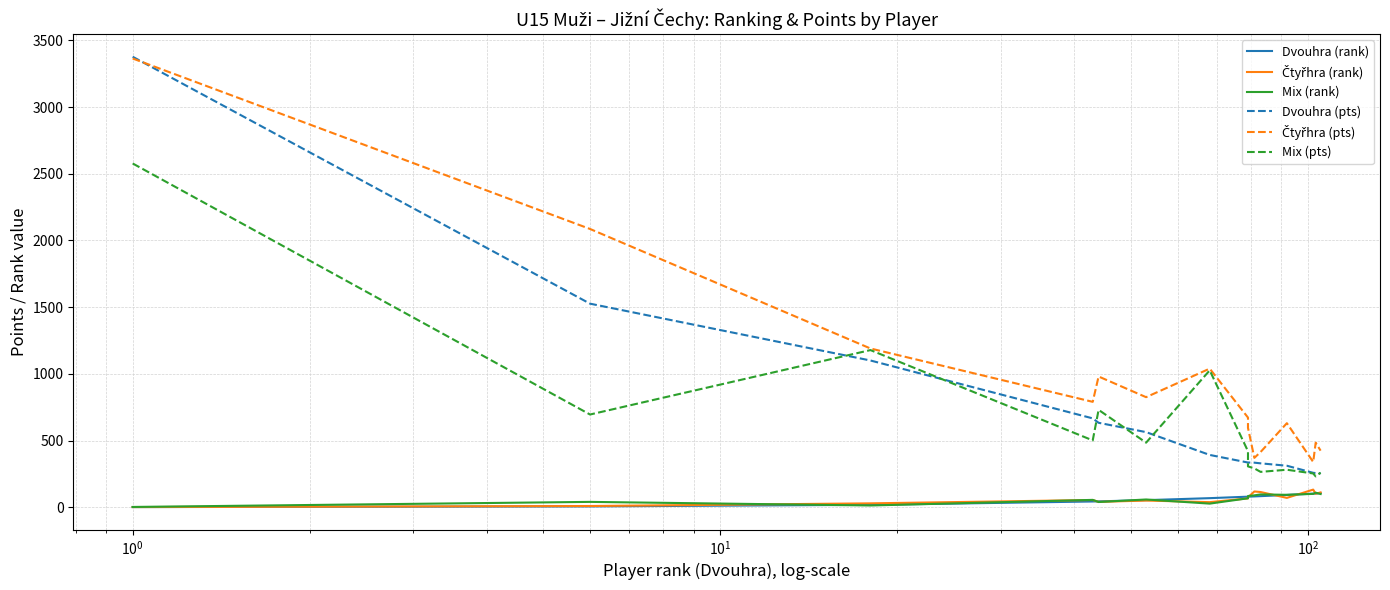

What is the highest value of the Čtyřhra (pts) series?

3364